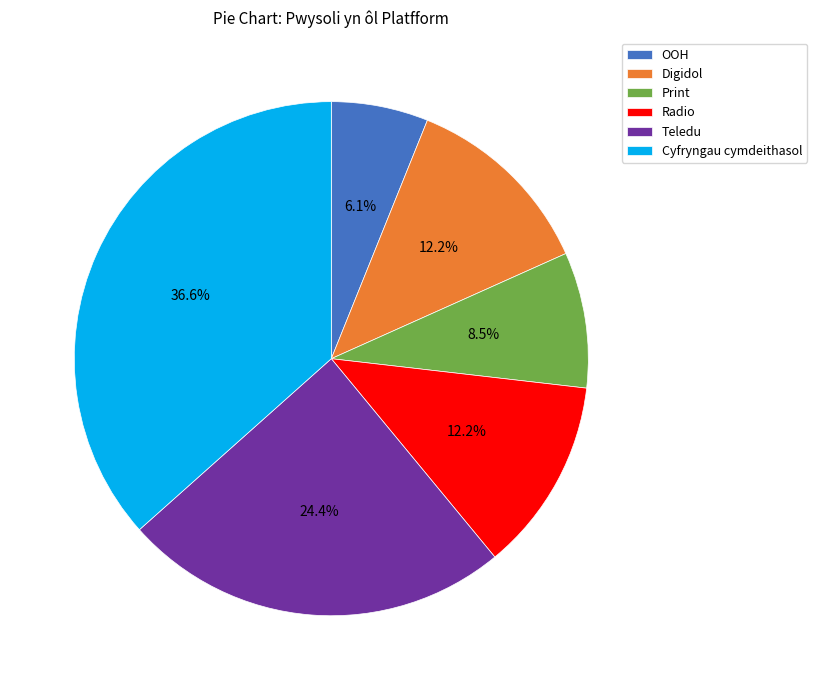

To the nearest percent, what is the average slice percentage?

17%